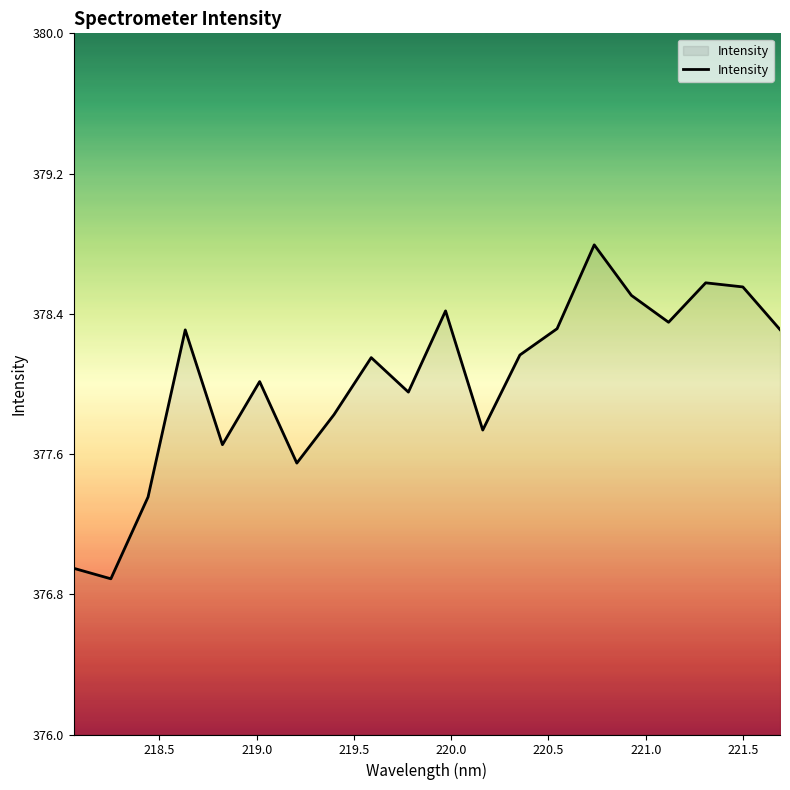

What is the difference between the maximum and minimum values?

1.9